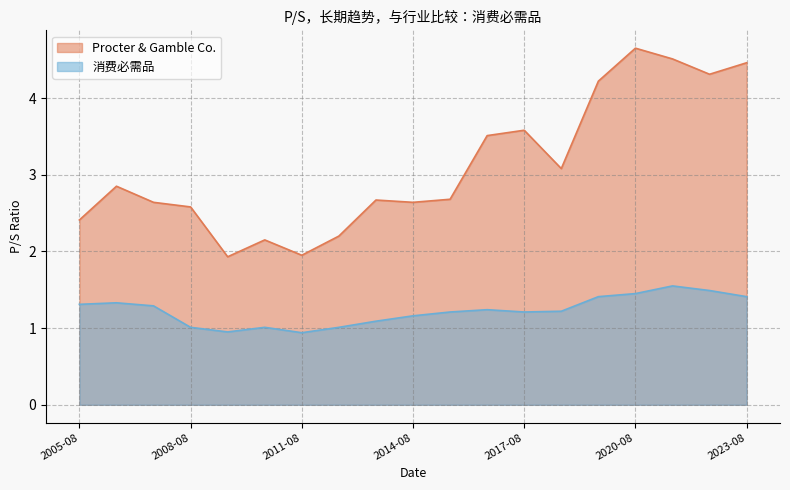

True or false: 消费必需品 and Procter & Gamble Co. cross at least once.

False